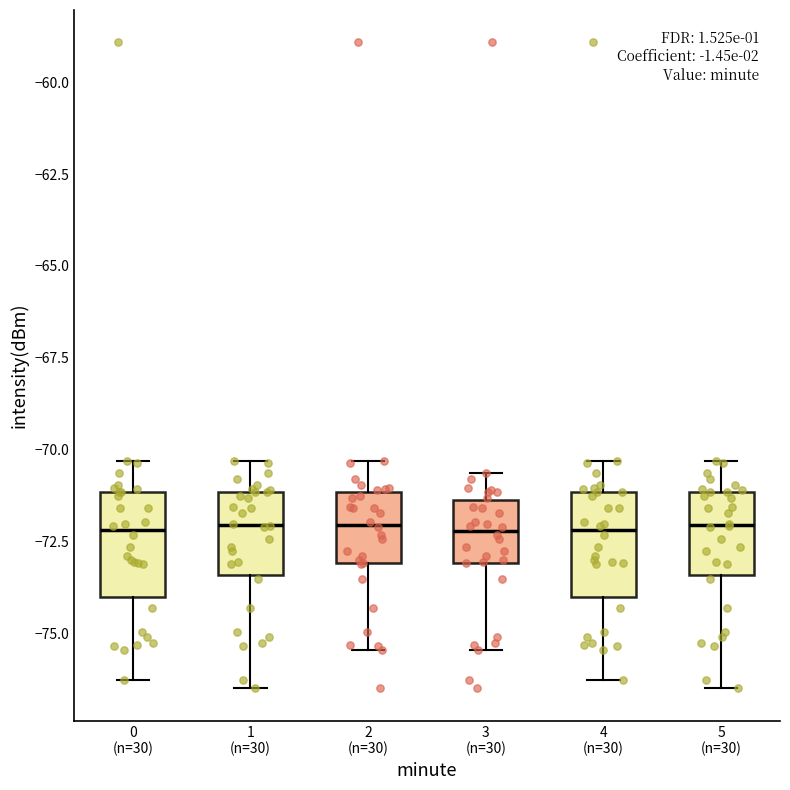

Reading left to right, transcribe this box plot: for each box, give where its median line is, the range the box spans, and where its two whiskers end, as read against the y-axis. The values are not printed on the chart, so give them approximately, as read against the axis.

0 (n=30): median -72.0, box -74.0 to -71.0, whiskers -76.5 to -70.5
1 (n=30): median -72.0, box -73.5 to -71.0, whiskers -76.5 to -70.5
2 (n=30): median -72.0, box -73.0 to -71.0, whiskers -75.5 to -70.5
3 (n=30): median -72.0, box -73.0 to -71.5, whiskers -75.5 to -70.5
4 (n=30): median -72.0, box -74.0 to -71.0, whiskers -76.5 to -70.5
5 (n=30): median -72.0, box -73.5 to -71.0, whiskers -76.5 to -70.5